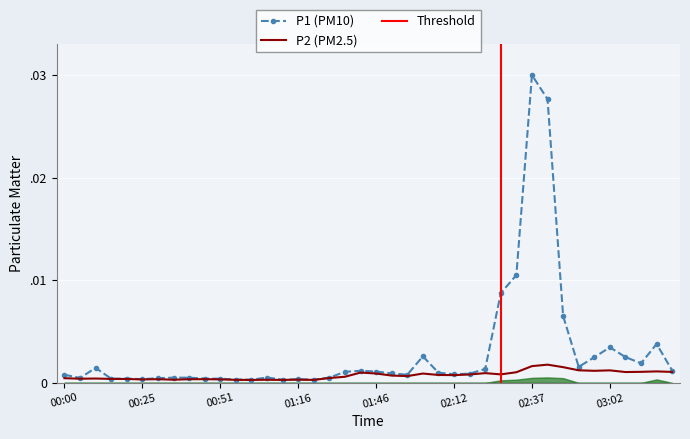

Which series has the largest total across all categories?

P1